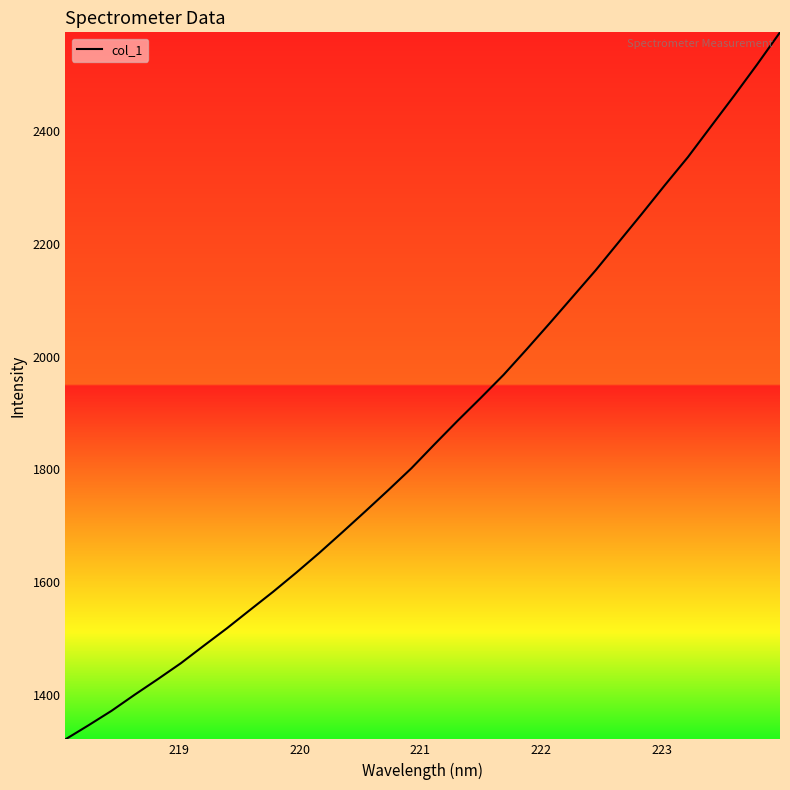

What is the difference between the maximum and minimum values?

1254.9